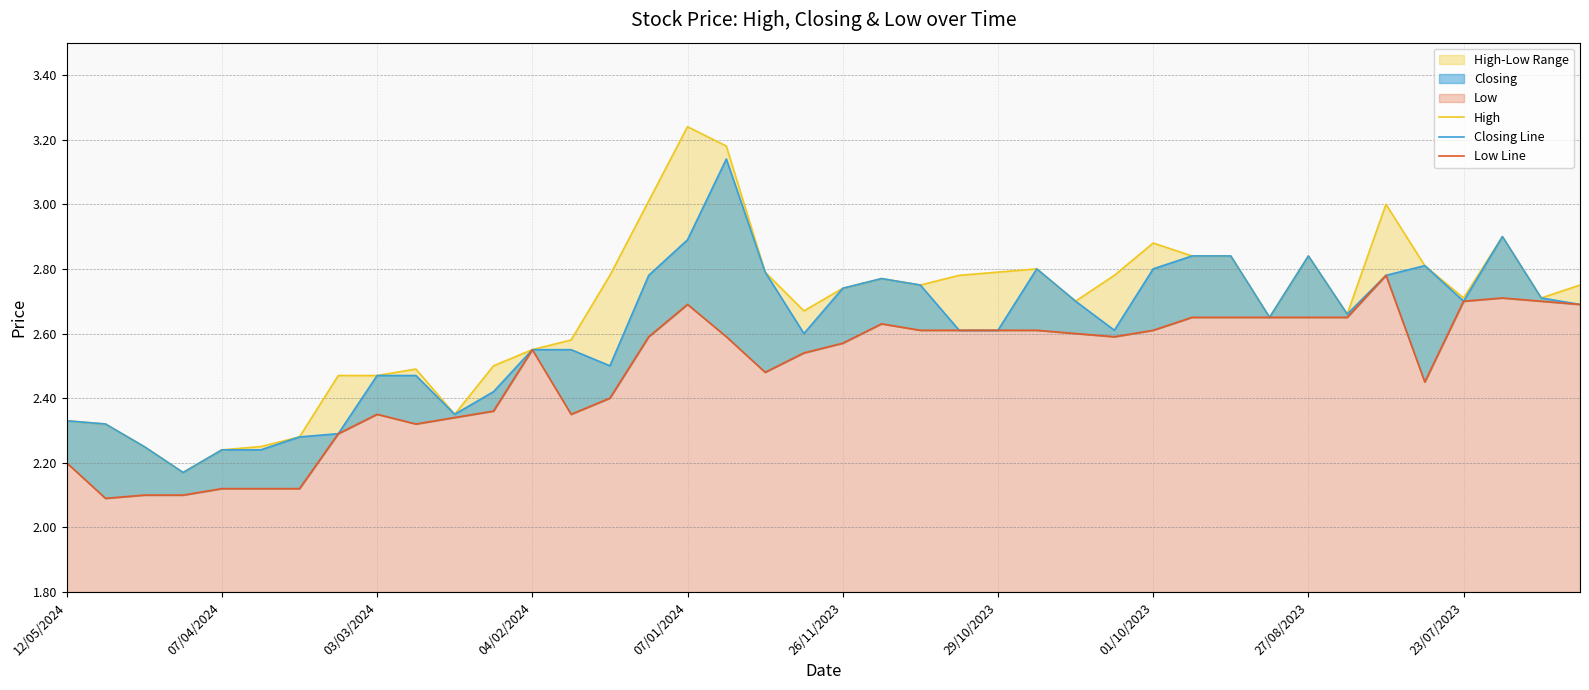

Which series has the largest range (max minus min)?

High